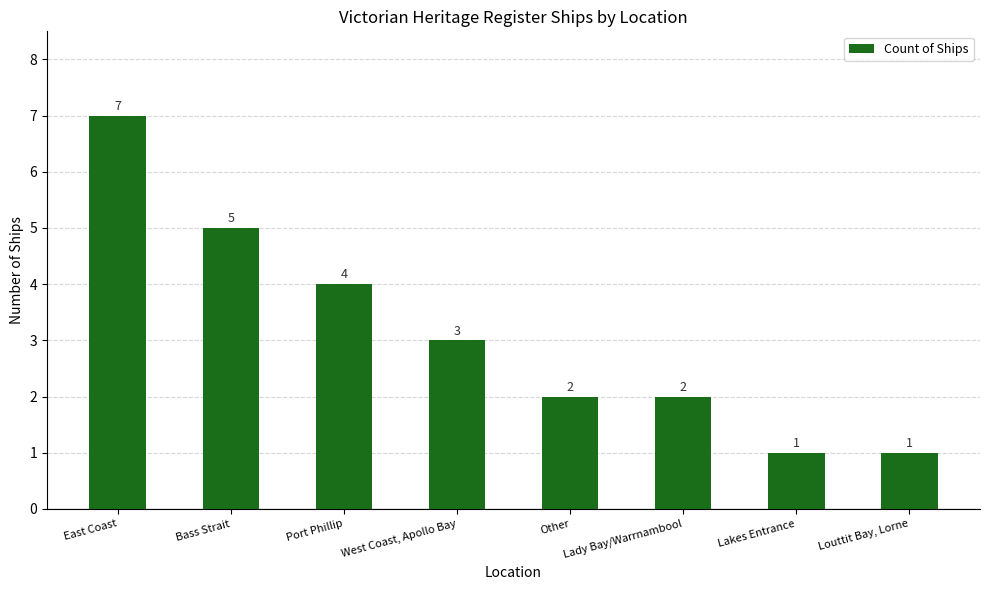

What is the minimum value shown in the chart?

1